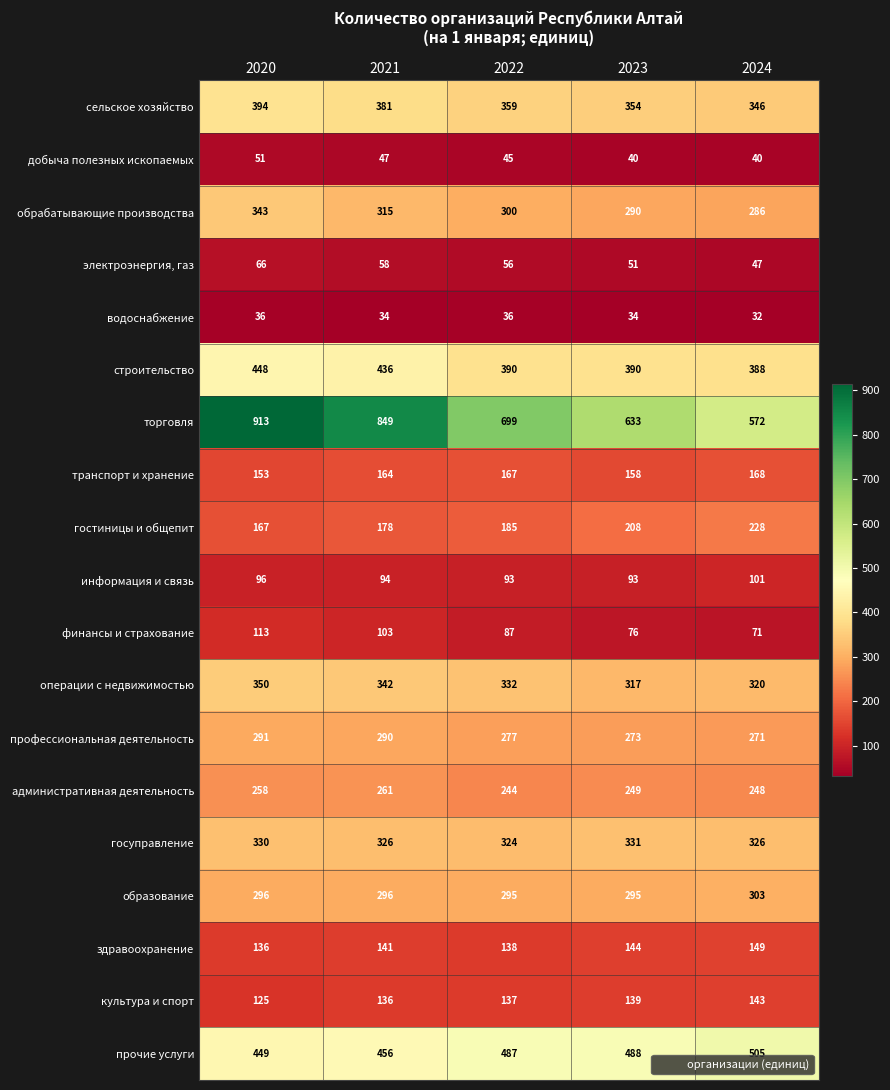

True or false: обрабатывающие производства has a value of 596 at 2020.

False